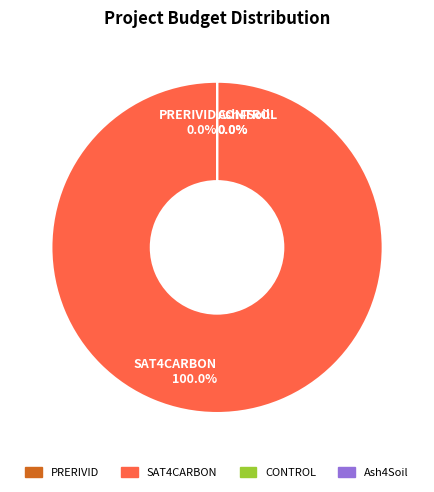

Do PRERIVID and SAT4CARBON together represent more than half of the pie?

Yes